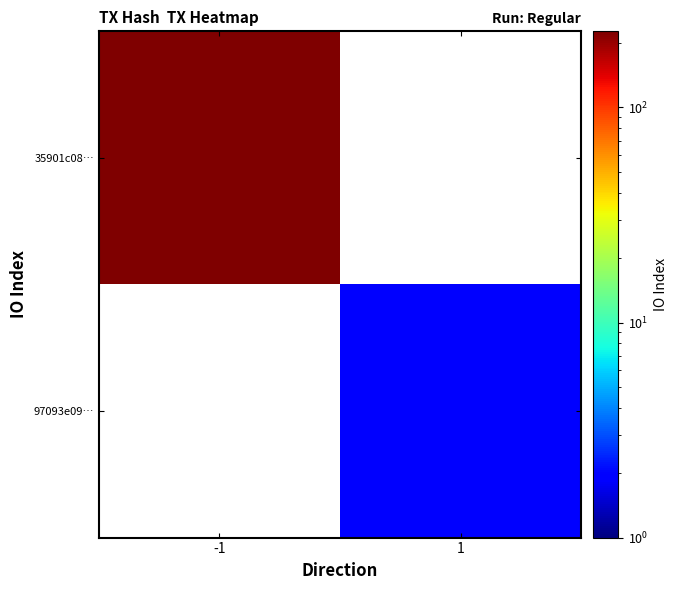

List the series in order of their peak value, highest first.

35901c08…, 97093e09…